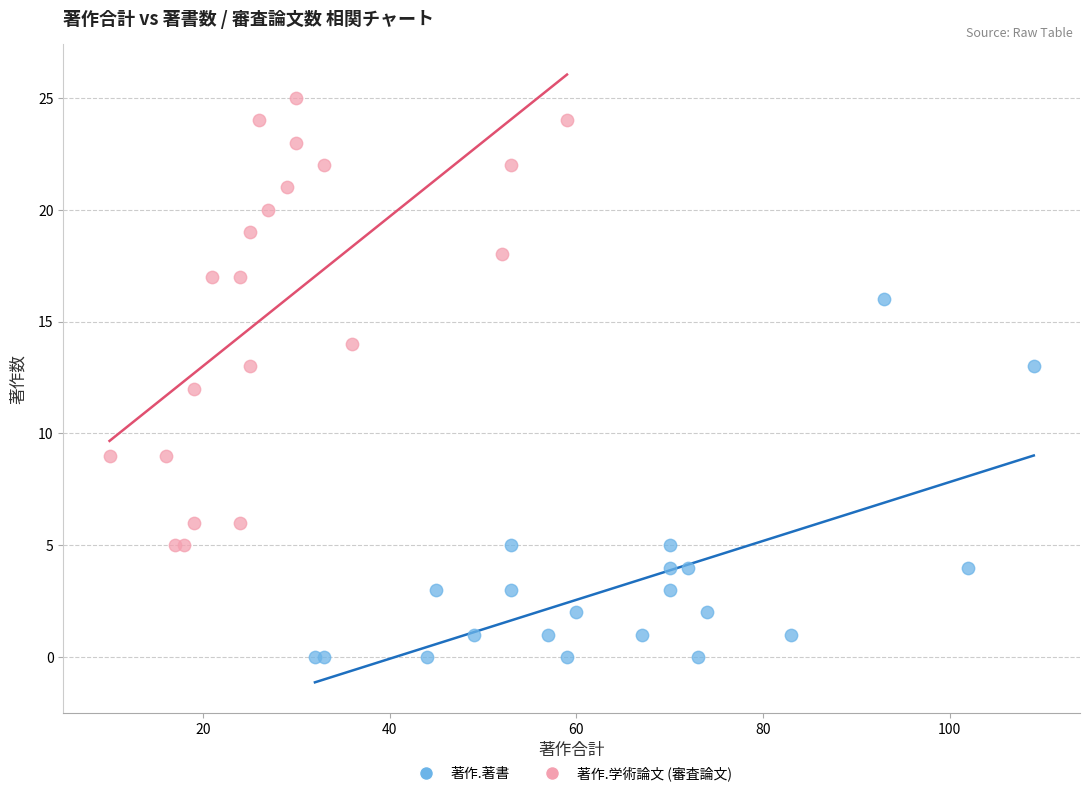

Which series contains the lowest Y value?

著作.著書